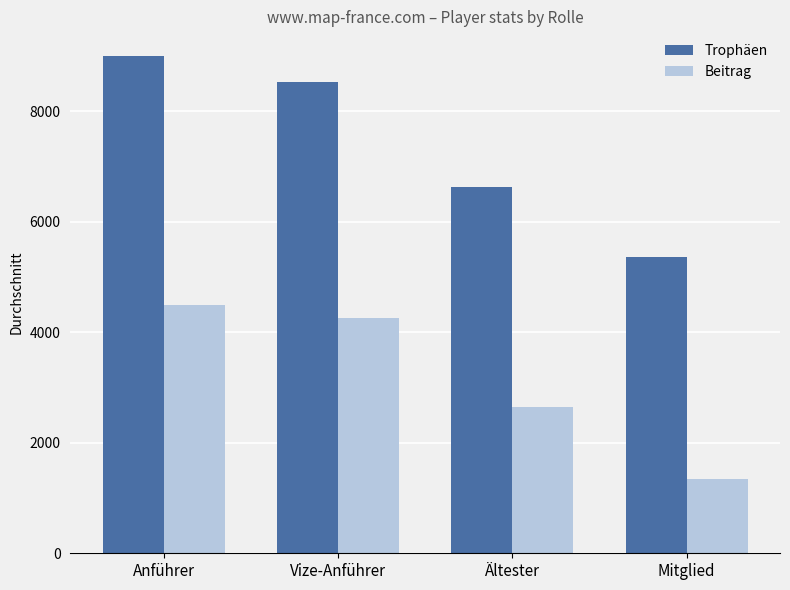

Rank the categories by Trophäen value from highest to lowest.

Anführer, Vize-Anführer, Ältester, Mitglied